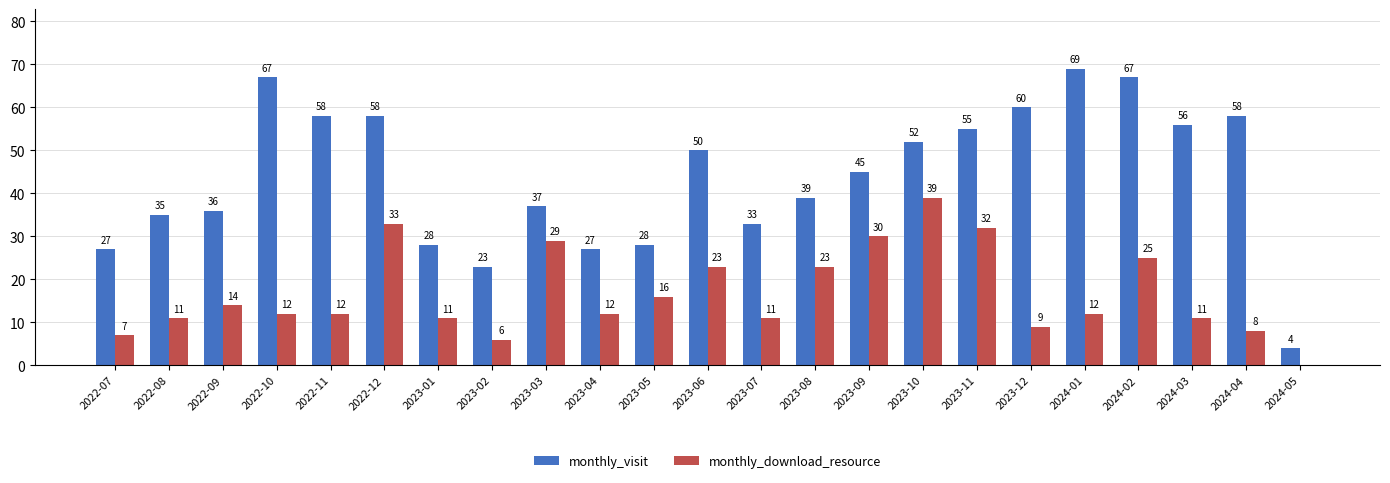

At which category is the sum across all series the highest?

2024-02